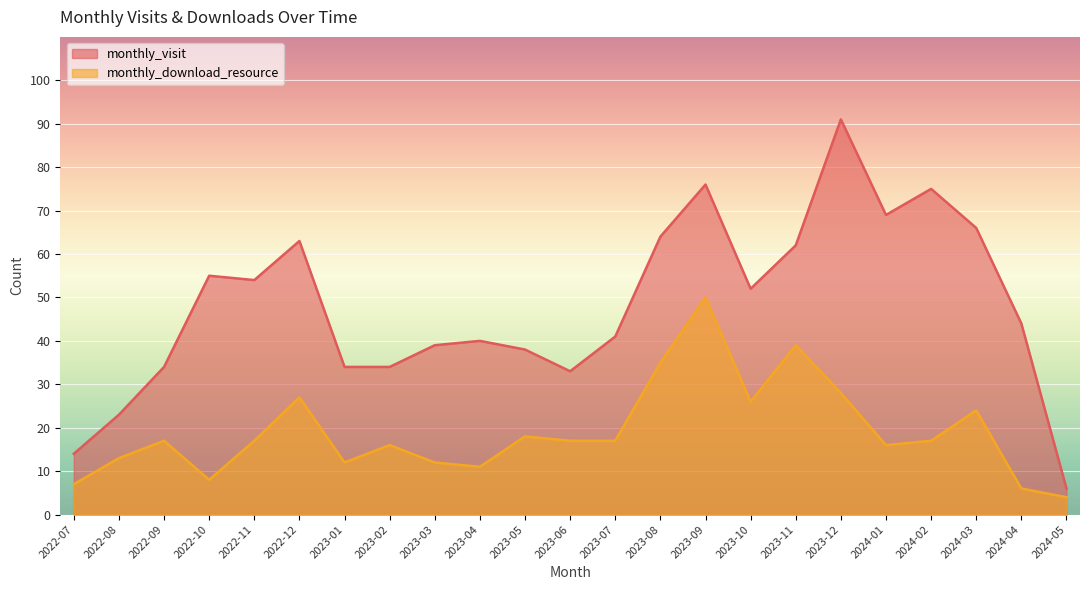

What is the maximum value for monthly_visit?

91